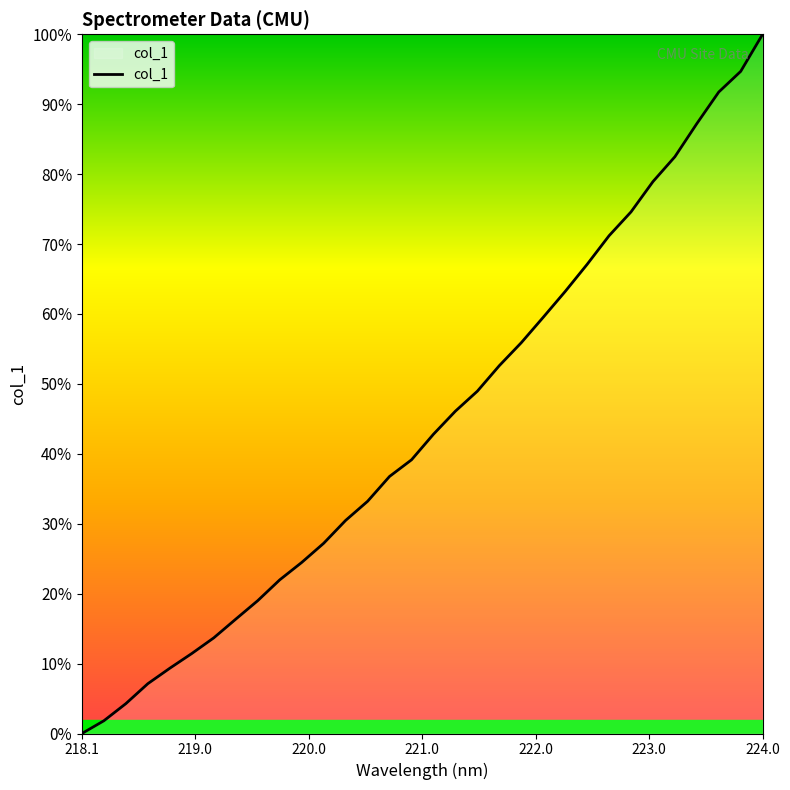

What is the difference between the maximum and minimum values?

100.0